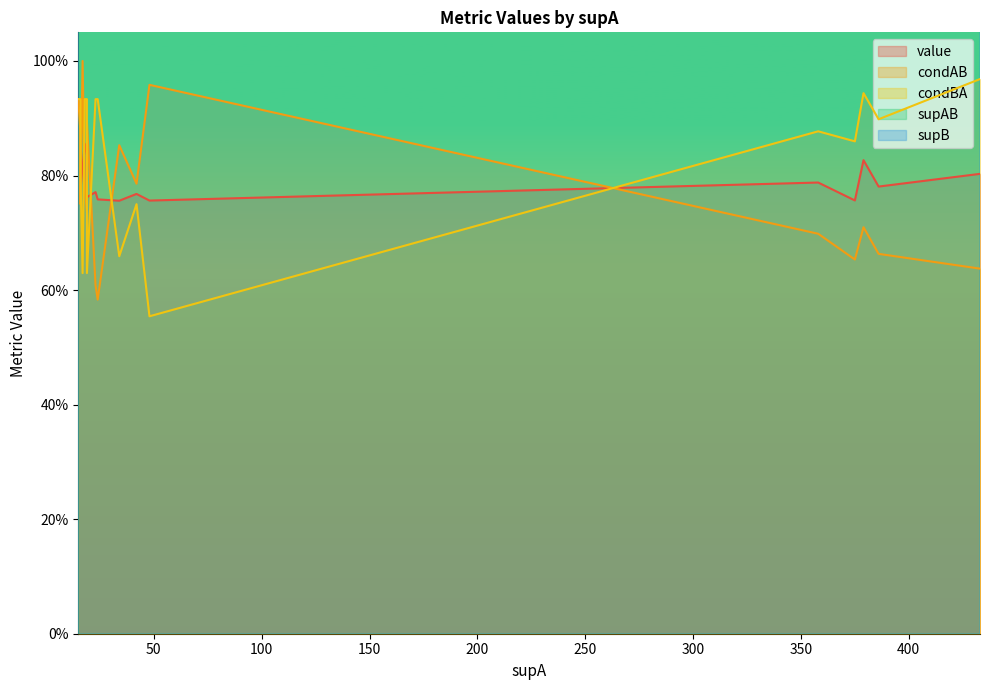

How many lines are shown in the chart?

5